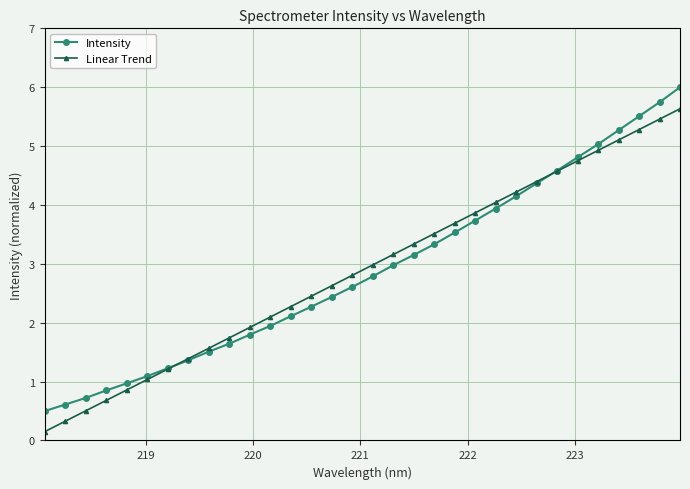

True or false: Linear Trend has more than 0 points higher than both neighbors.

False